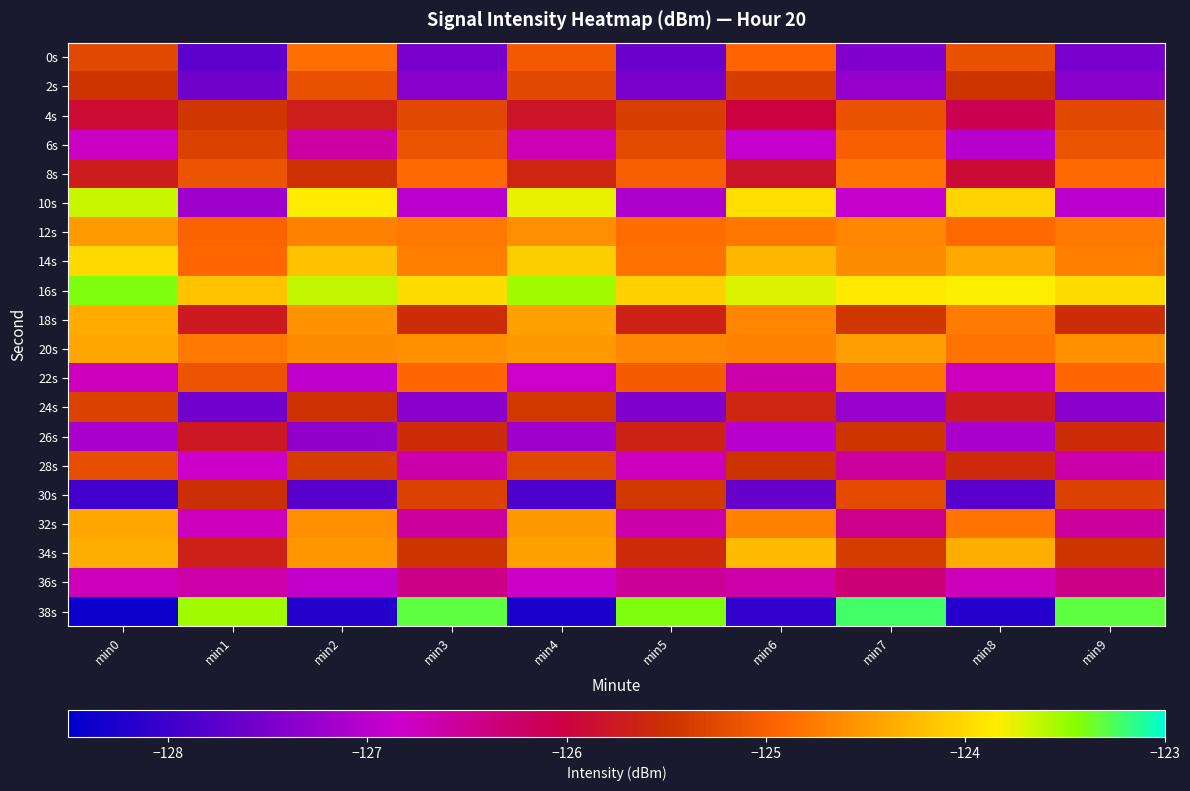

List the series in order of their peak value, lowest first.

36s, 26s, 24s, 30s, 28s, 2s, 4s, 6s, 0s, 22s, 8s, 12s, 20s, 32s, 18s, 34s, 14s, 10s, 16s, 38s